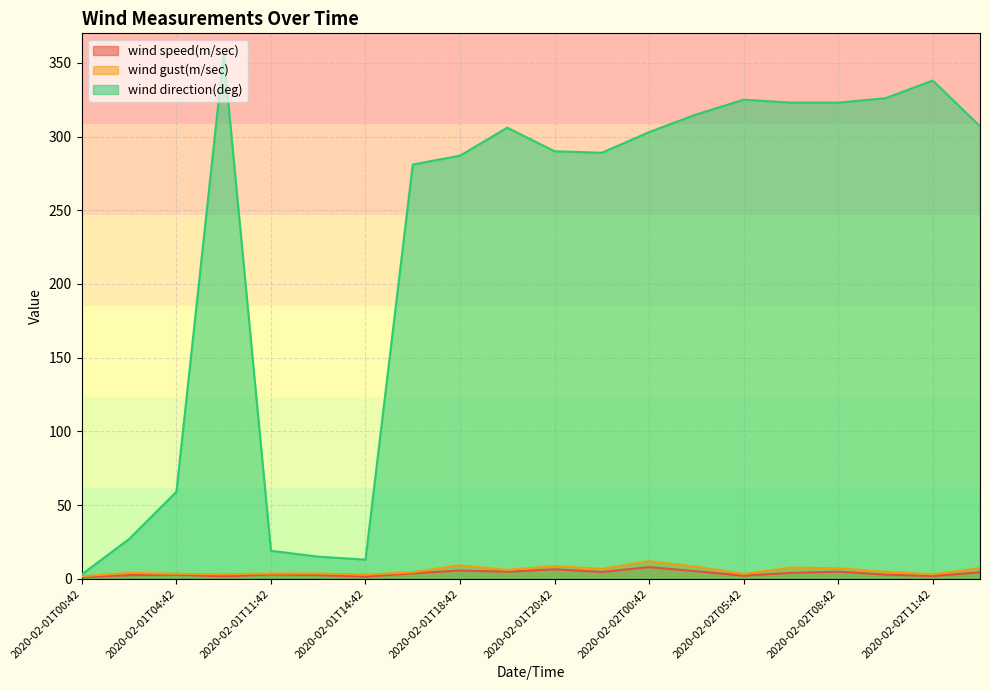

Is it true that wind direction(deg) equals 19.8 at 2020-02-01T14:42?

False